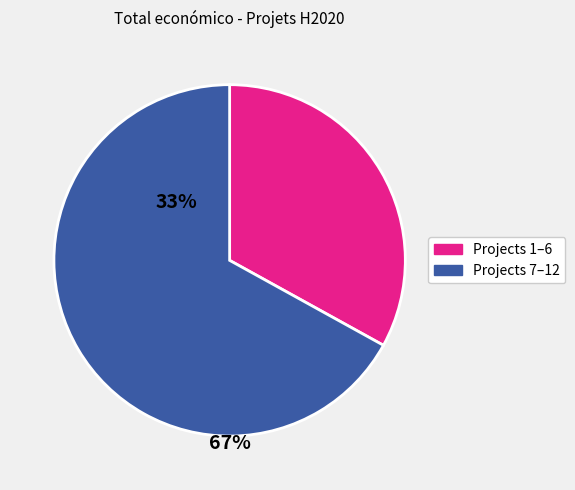

Does any single category account for the majority?

Yes